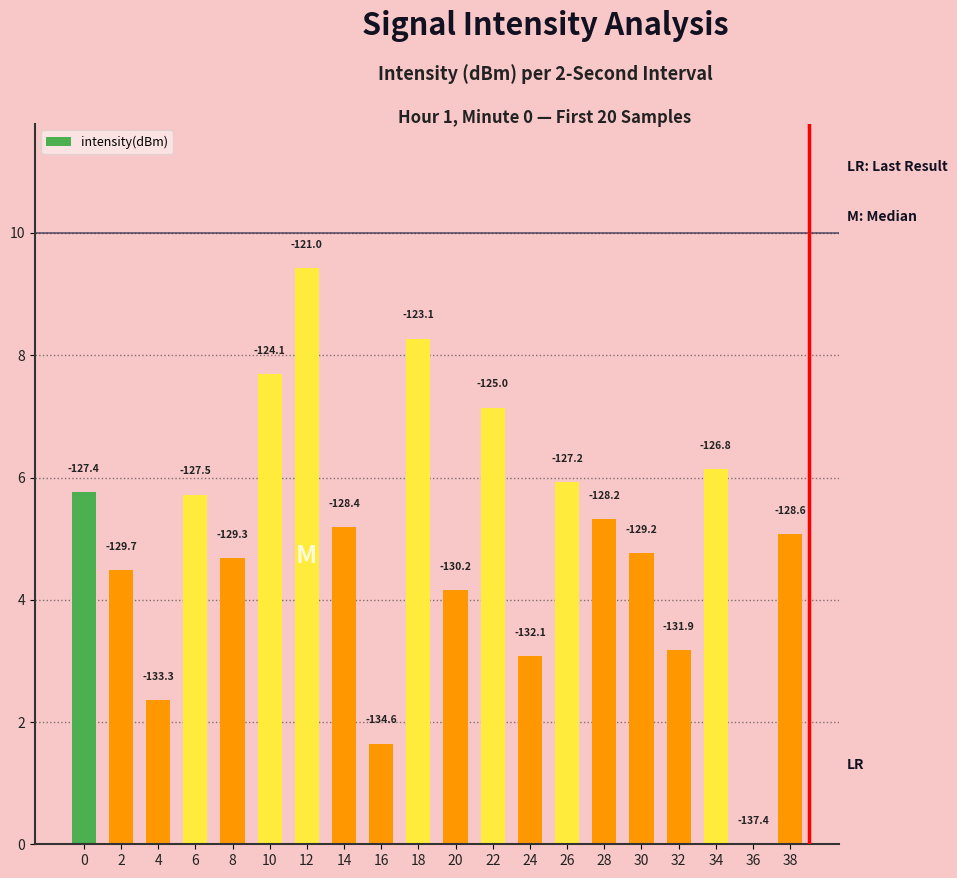

Count the number of categories in the chart.

20